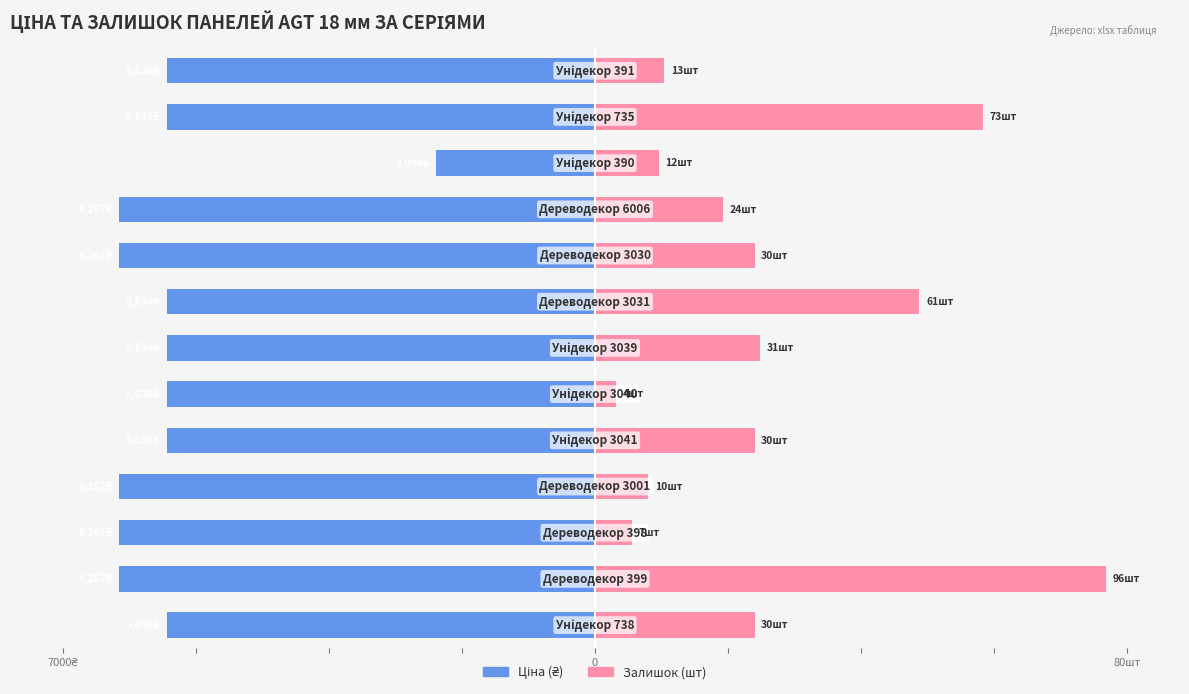

How many bars are there in each group?

2